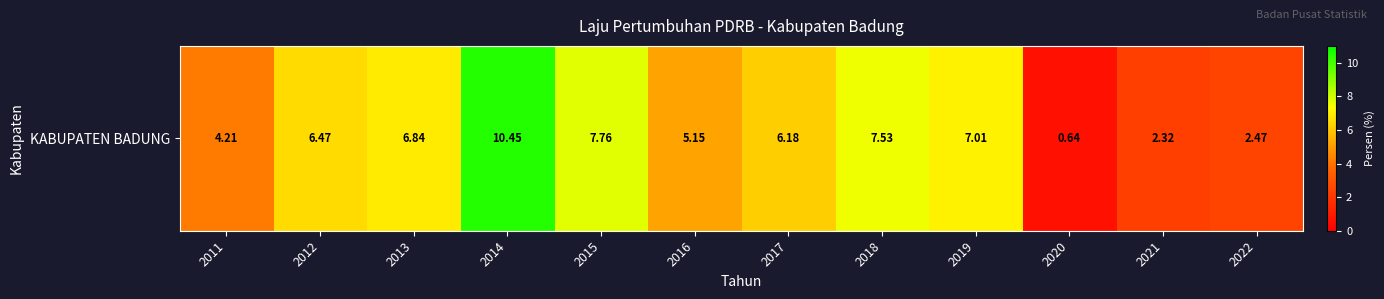

What is the smallest value displayed?

0.6